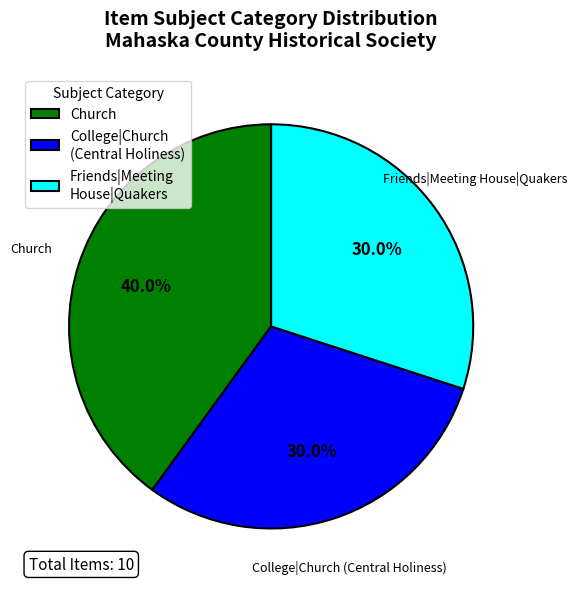

How much of the chart is everything except Friends|Meeting House|Quakers?

70.0%